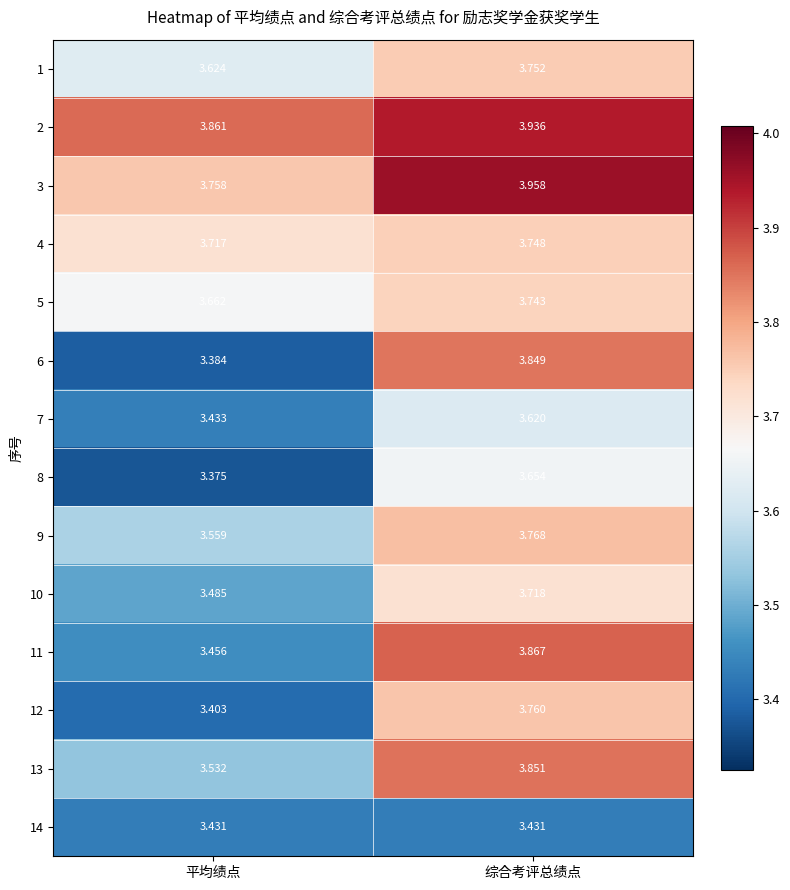

At how many categories does at least one series exceed 3?

2